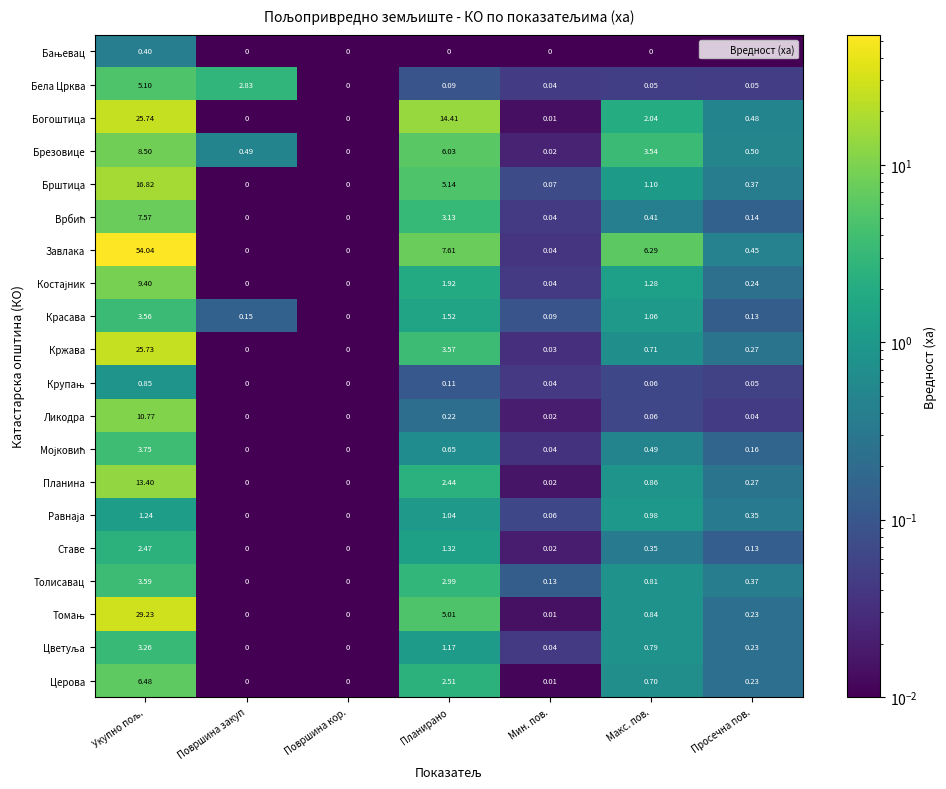

Which series has the largest range (max minus min)?

Завлака